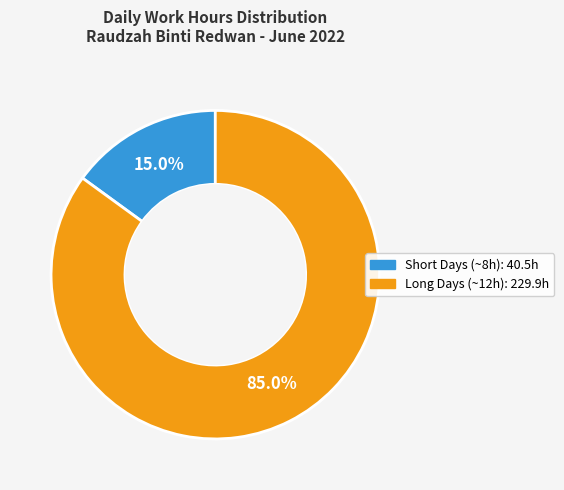

Is there a majority slice in this chart?

Yes